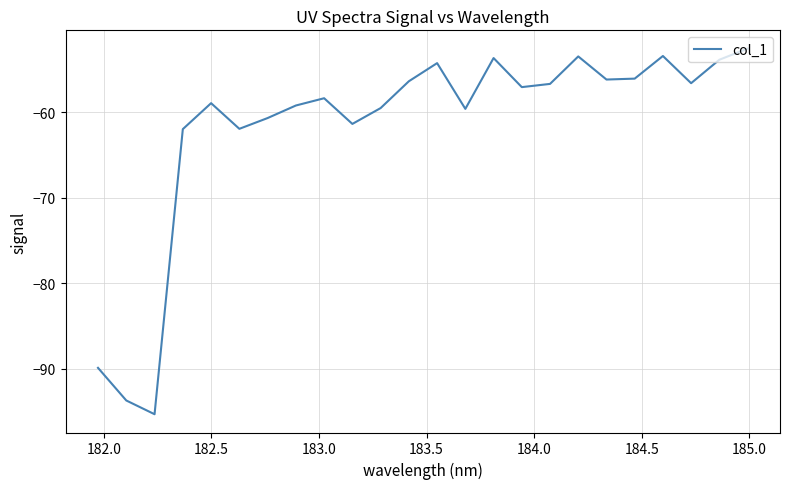

What is the minimum value shown in the chart?

-95.3